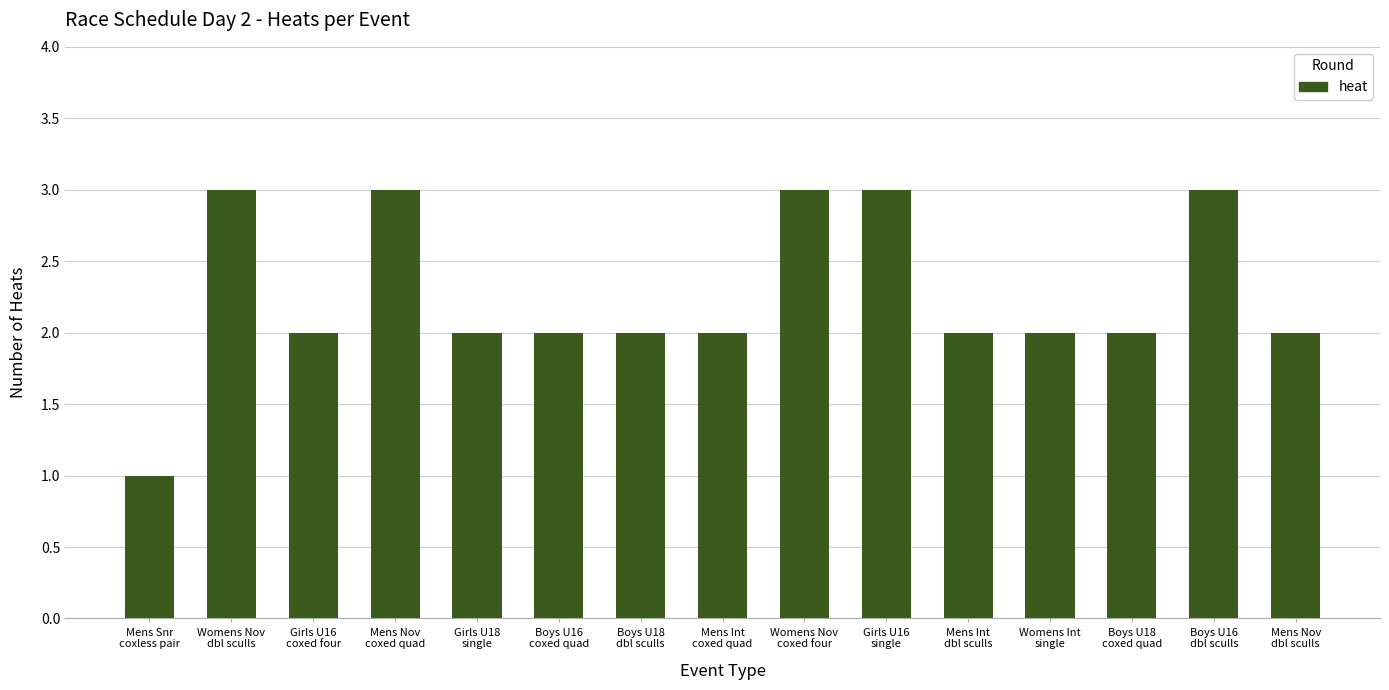

How many values are between 2 and 3?

14